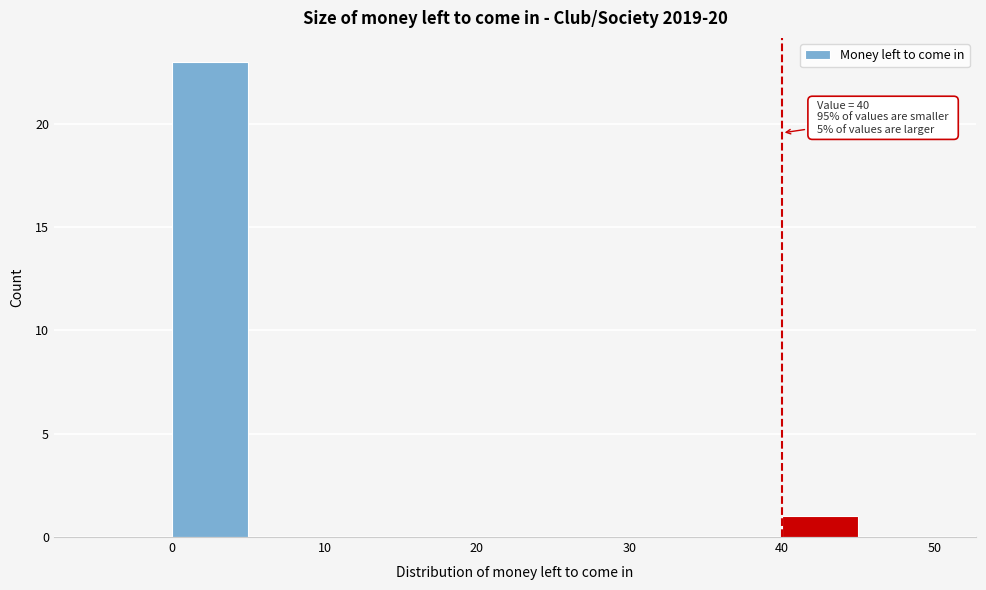

Over which range of the x-axis is the bar tallest?

0 to 5